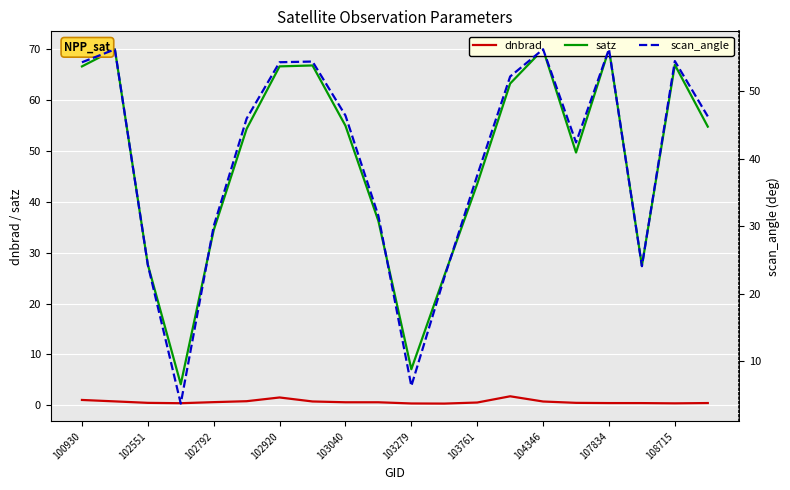

Count the number of categories in the chart.

20